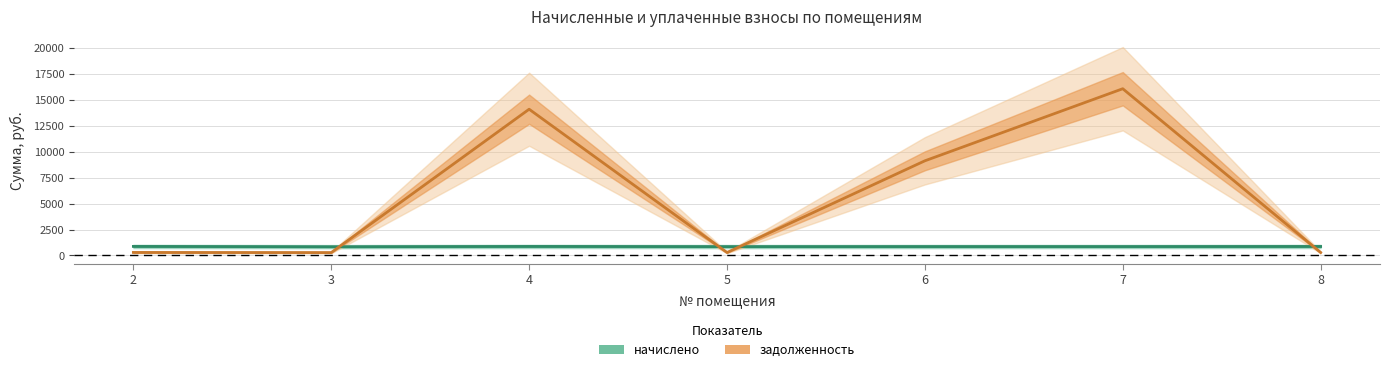

What value does the задолженность series have at 4?

14113.8